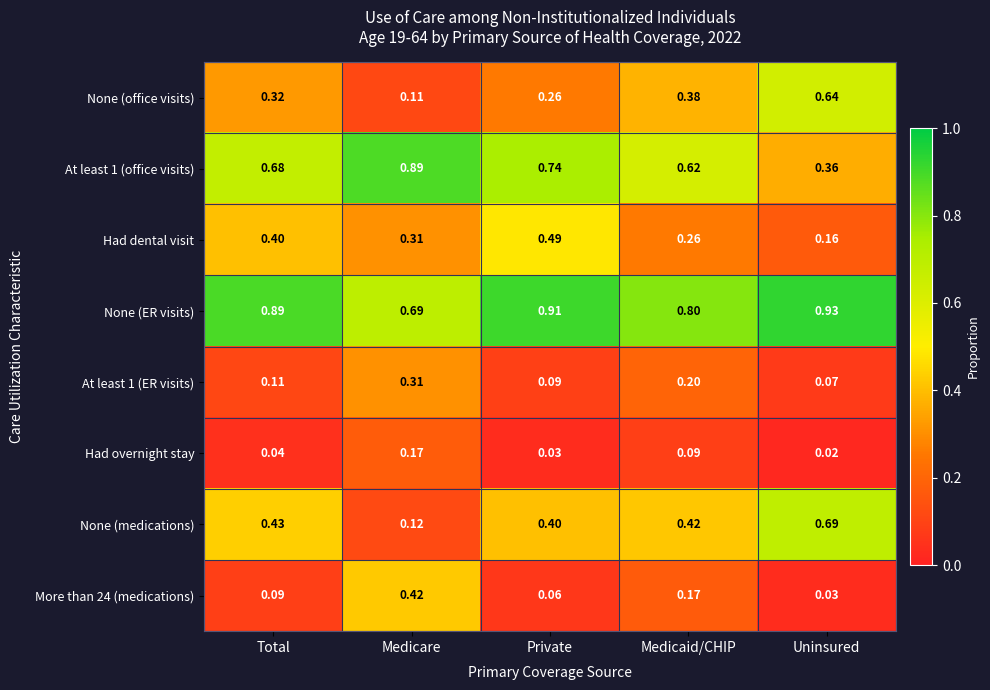

At Medicaid/CHIP, list the series in order from largest to smallest.

None (ER visits), At least 1 (office visits), None (medications), None (office visits), Had dental visit, At least 1 (ER visits), More than 24 (medications), Had overnight stay